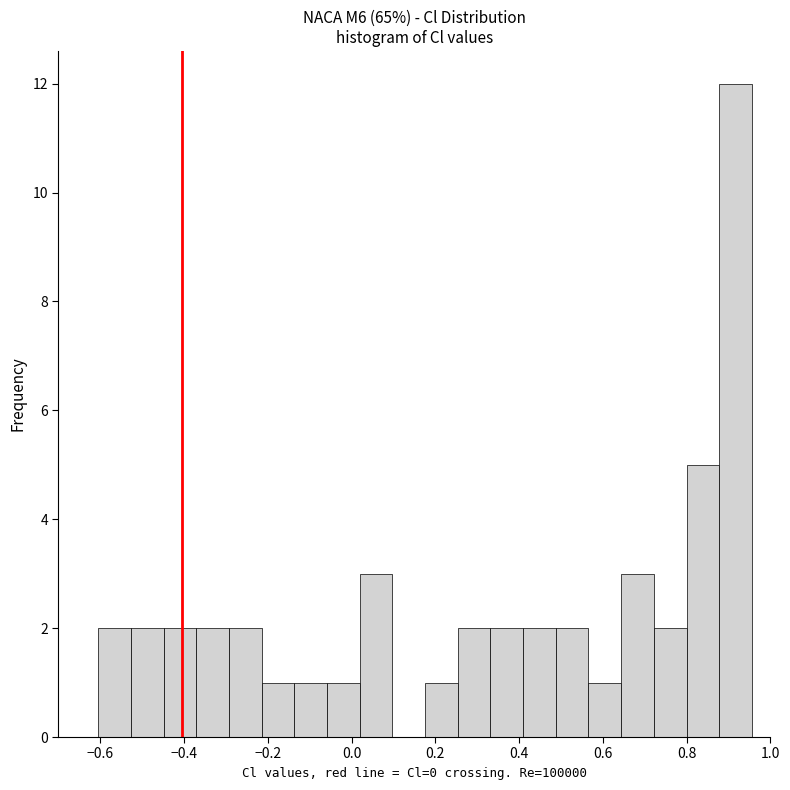

Read against the x-axis, roughly where is the centre of the tallest bar?

0.92